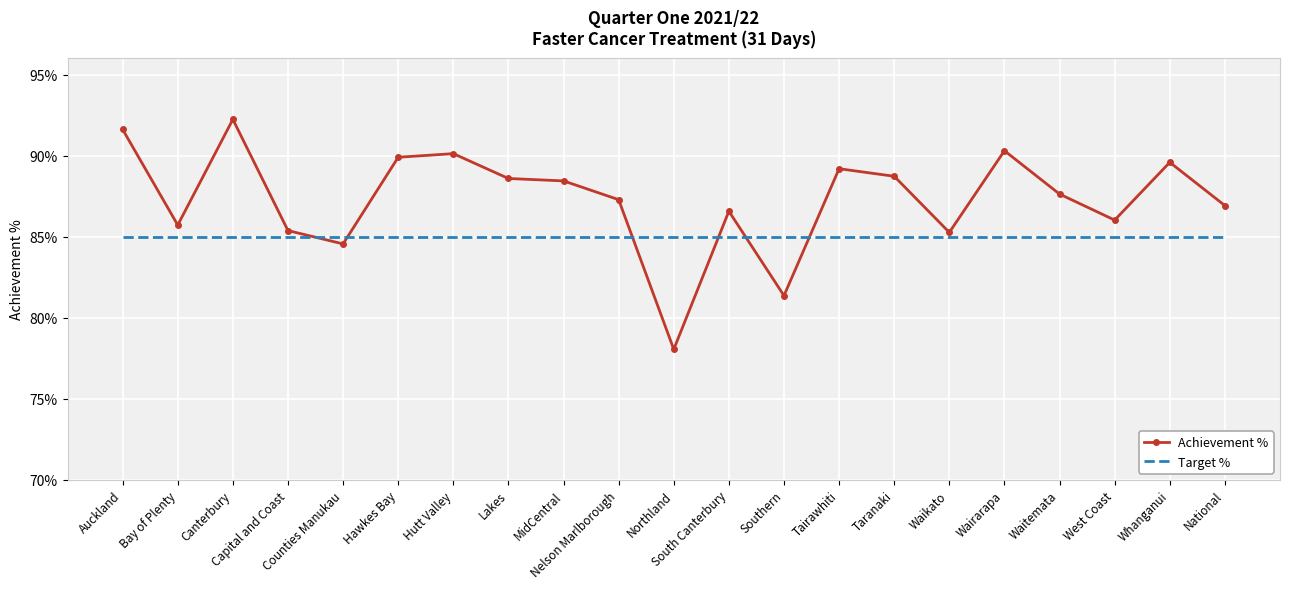

Between Auckland and Lakes, which is larger?

Auckland